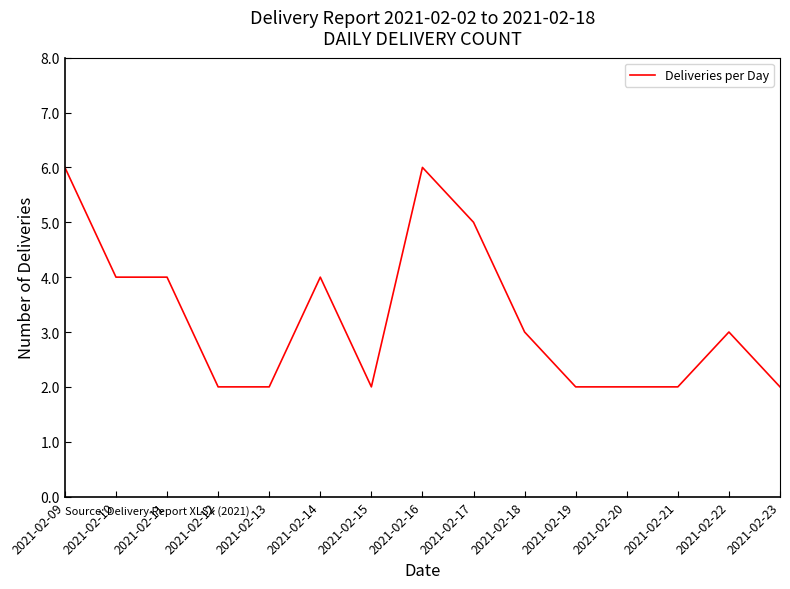

Which has a higher value, 2021-02-12 or 2021-02-14?

2021-02-14